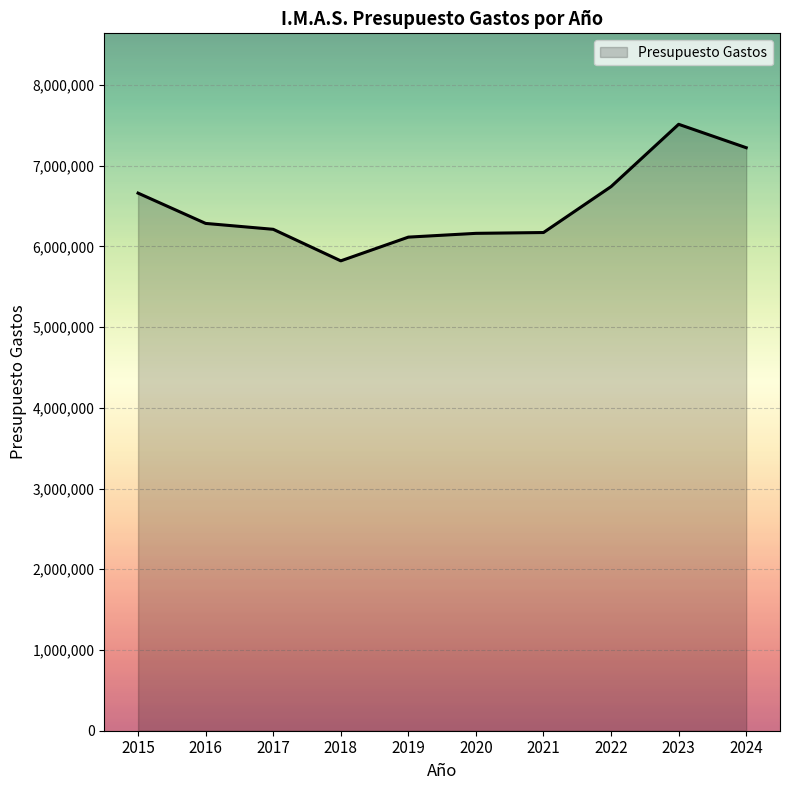

The value at 2018 is 5820246. True or false?

True